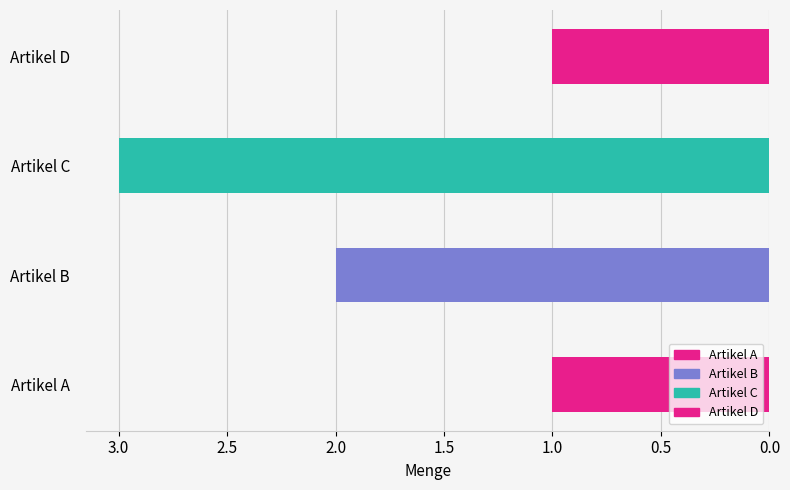

How many values are below 2?

2